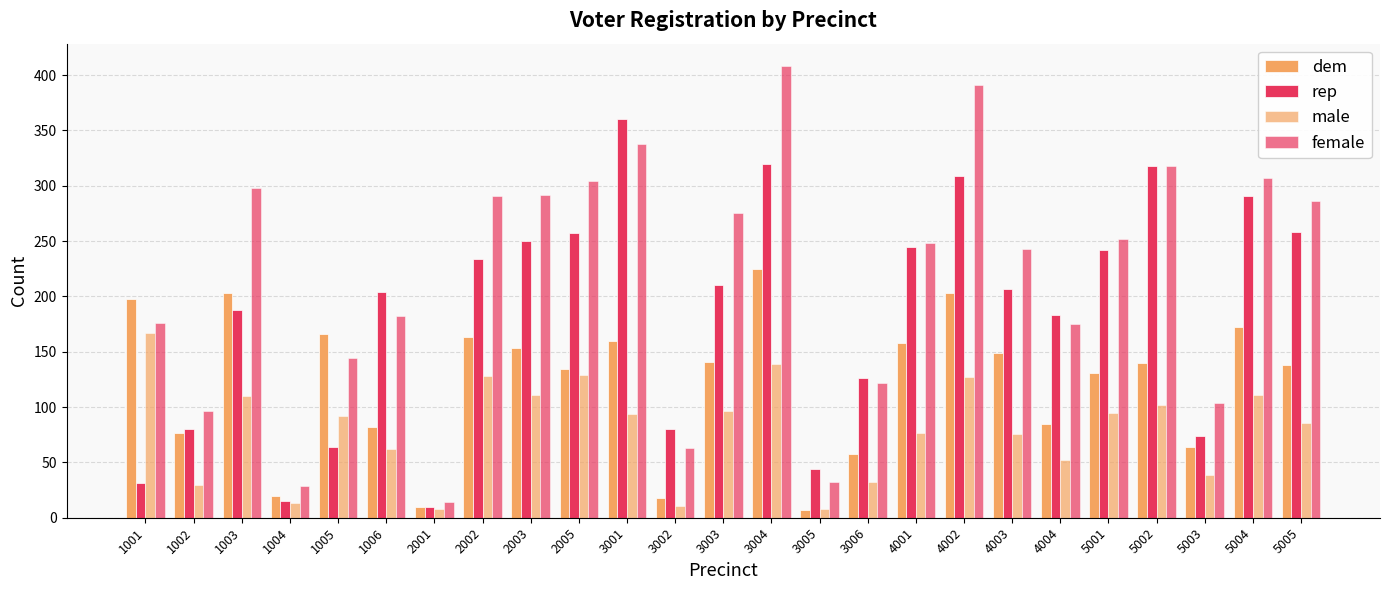

How many distinct data groups are displayed?

4